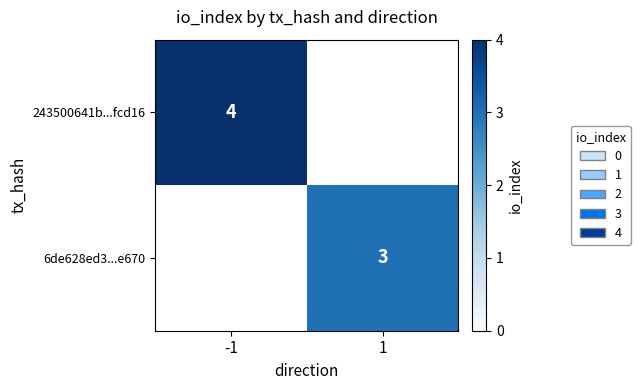

The value of 243500641b...fcd16 at -1 is 4. True or false?

True